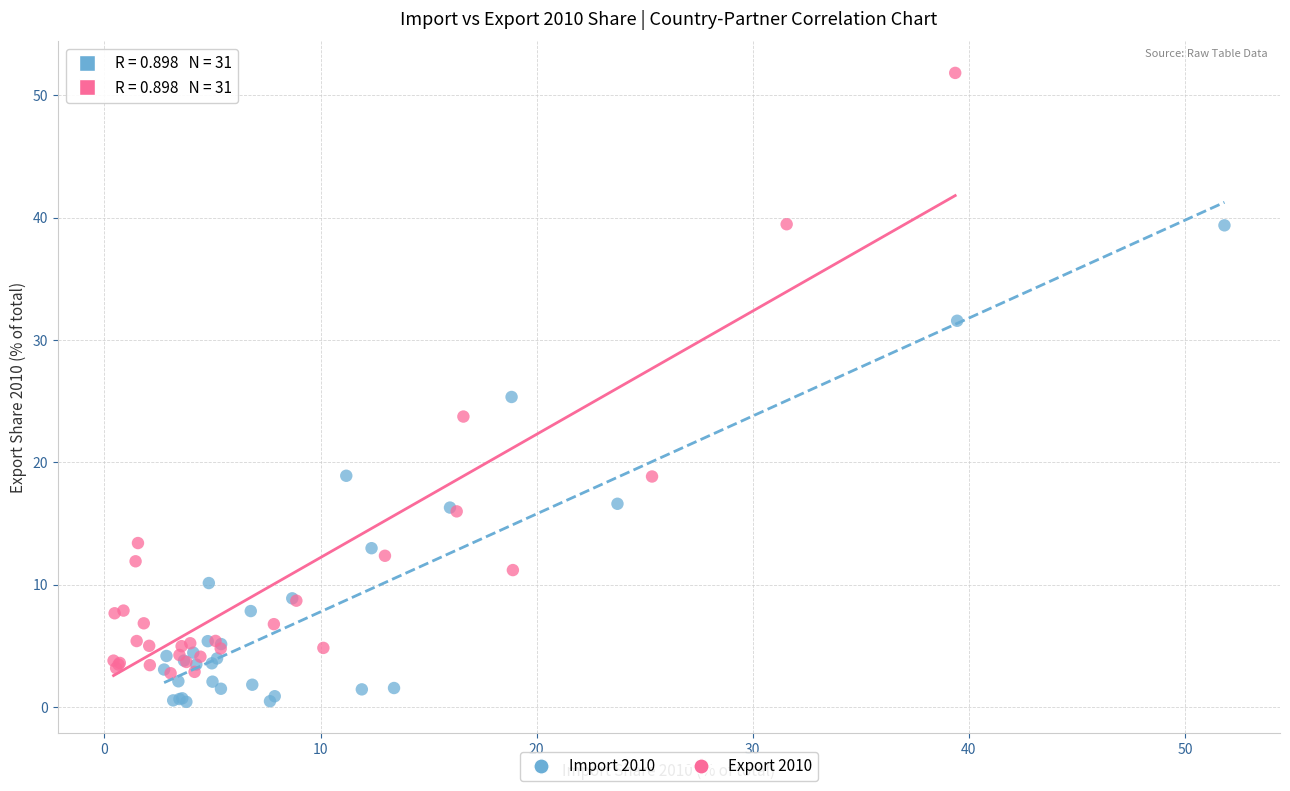

What are all the series names shown in the legend?

Import 2010, Export 2010